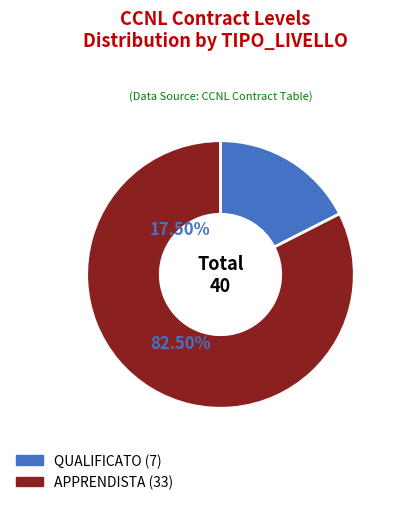

Is there a majority slice in this chart?

Yes